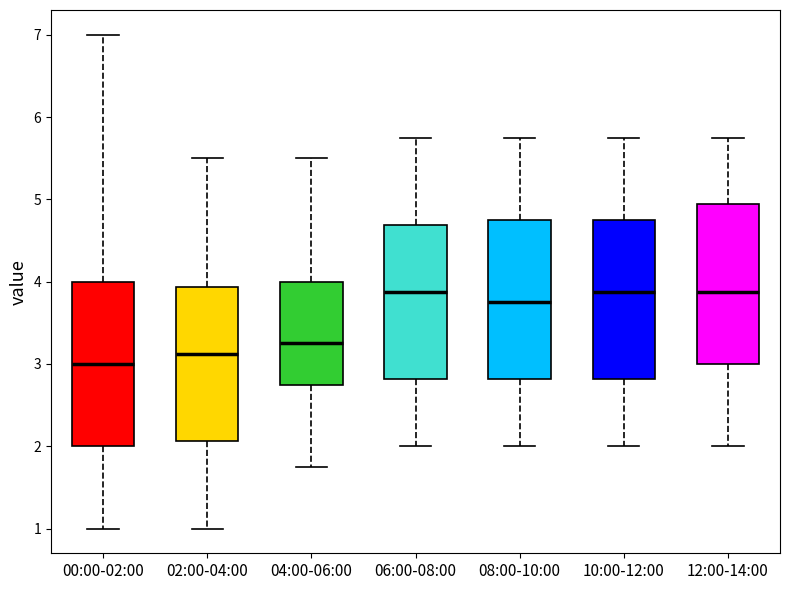

Which box has the lowest median line?

00:00-02:00